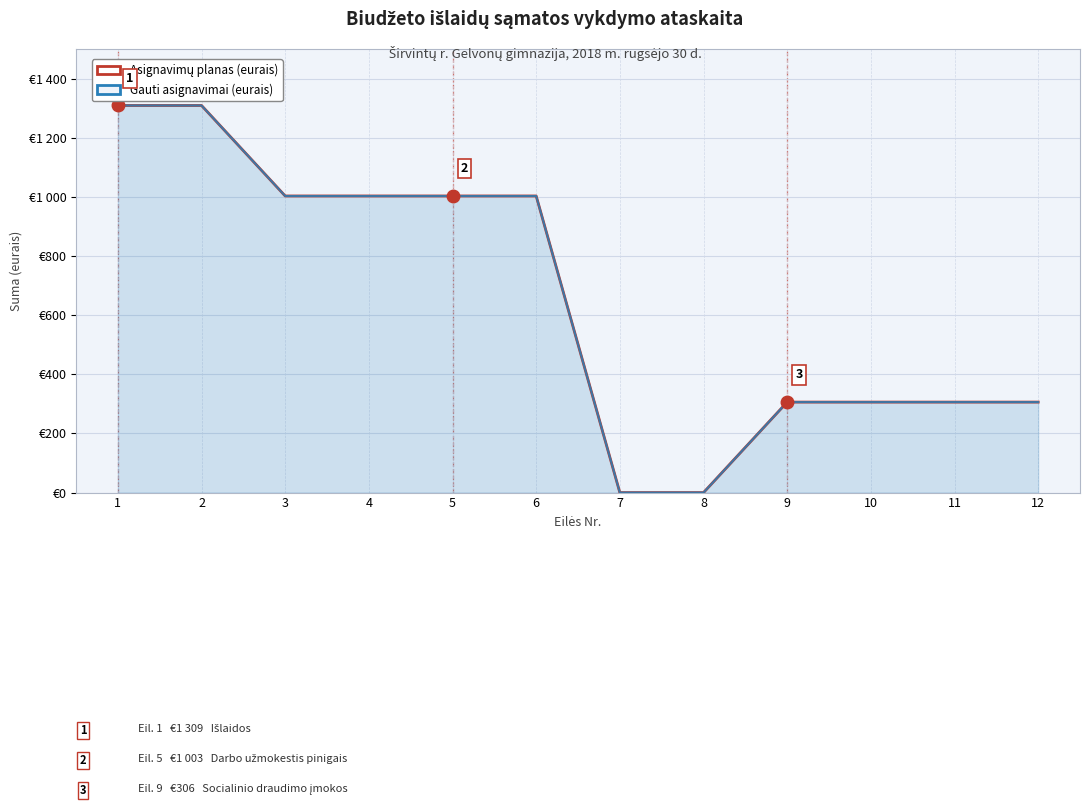

The Gauti asignavimai series shows 63 at 10. True or false?

False